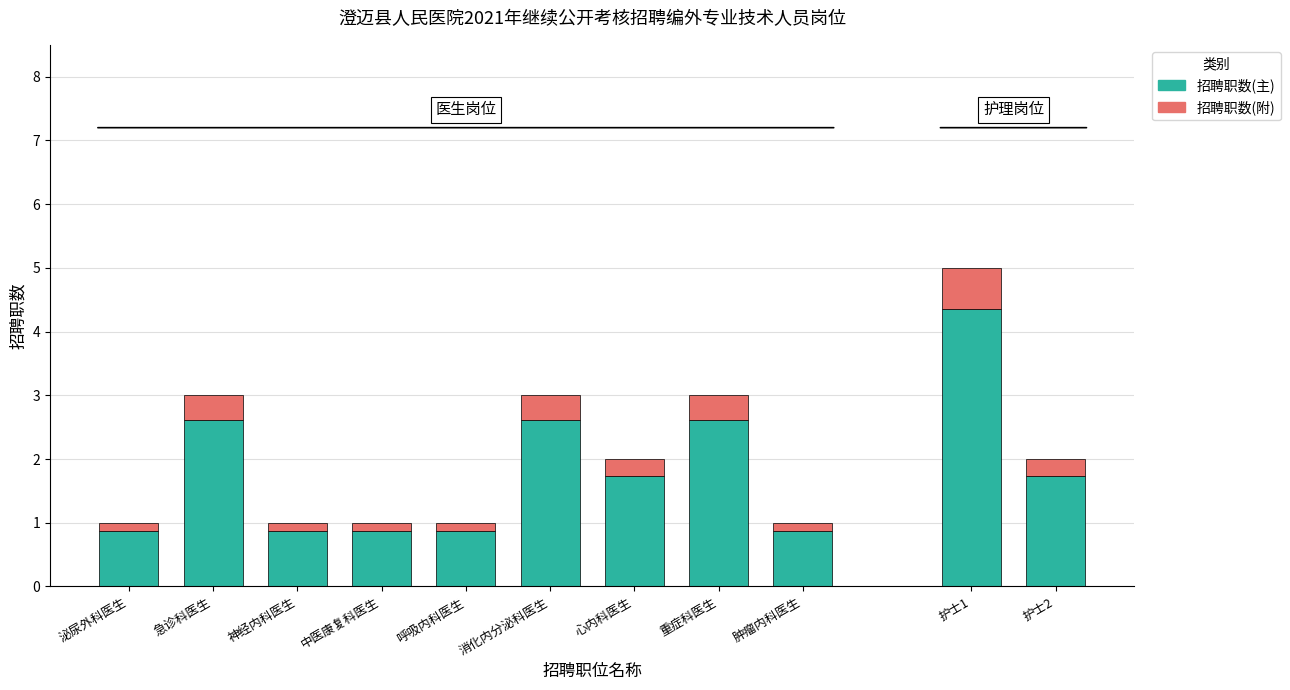

Reading left to right, transcribe all the data shown in this chart.

1	3	1	1	1	3	2	3	1	5	2